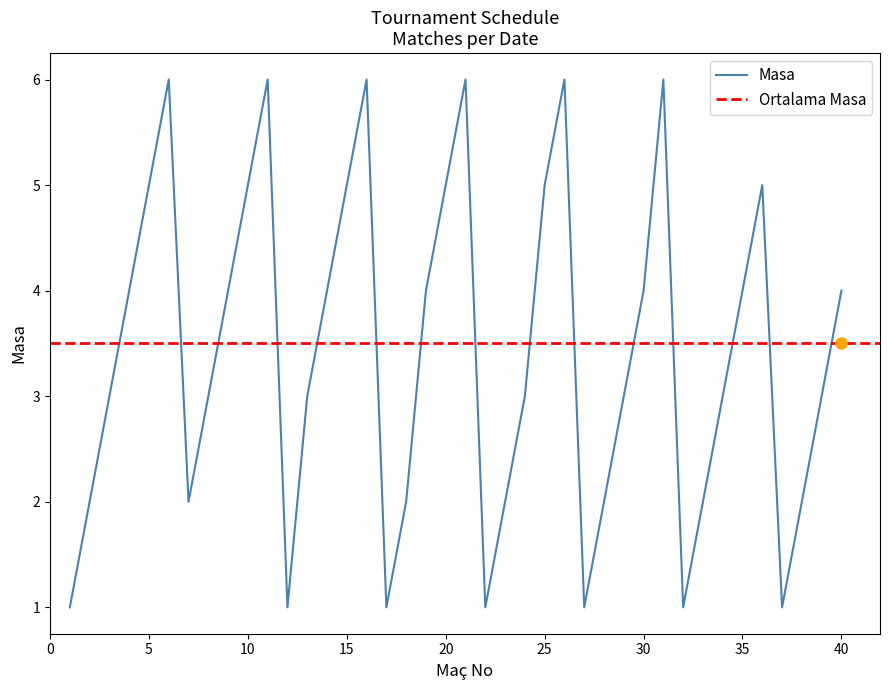

Which category has the lowest value across all series?

1